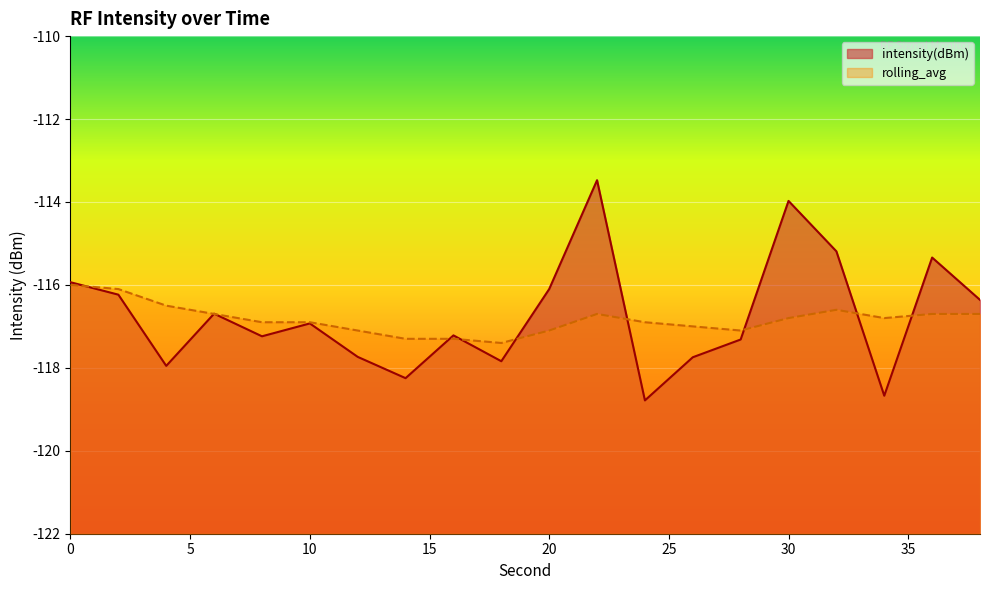

How many distinct data groups are displayed?

2